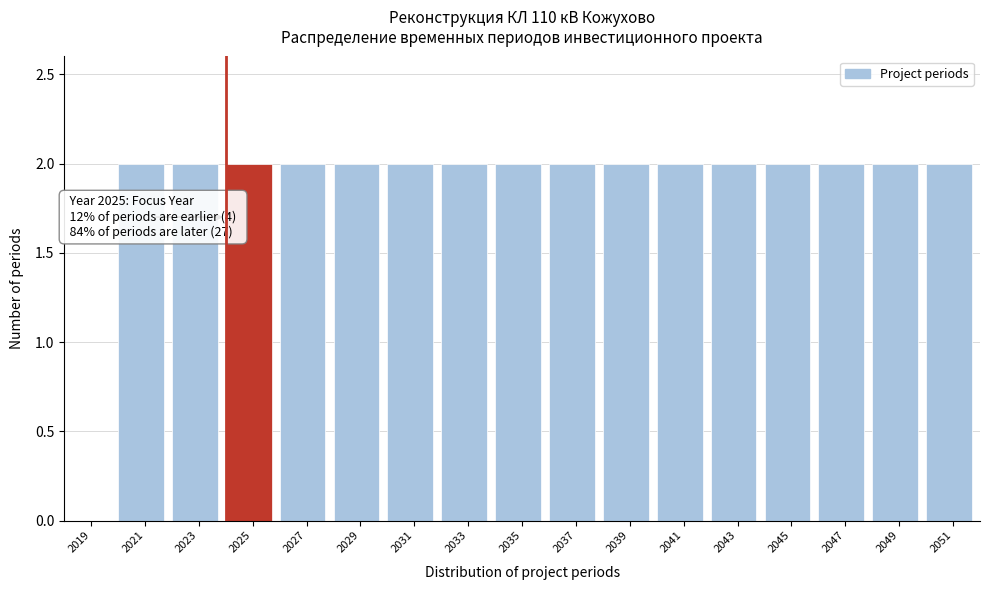

Reading left to right, what are all the values shown in this chart?

2019=0	2021=2	2023=2	2025=2	2027=2	2029=2	2031=2	2033=2	2035=2	2037=2	2039=2	2041=2	2043=2	2045=2	2047=2	2049=2	2051=2